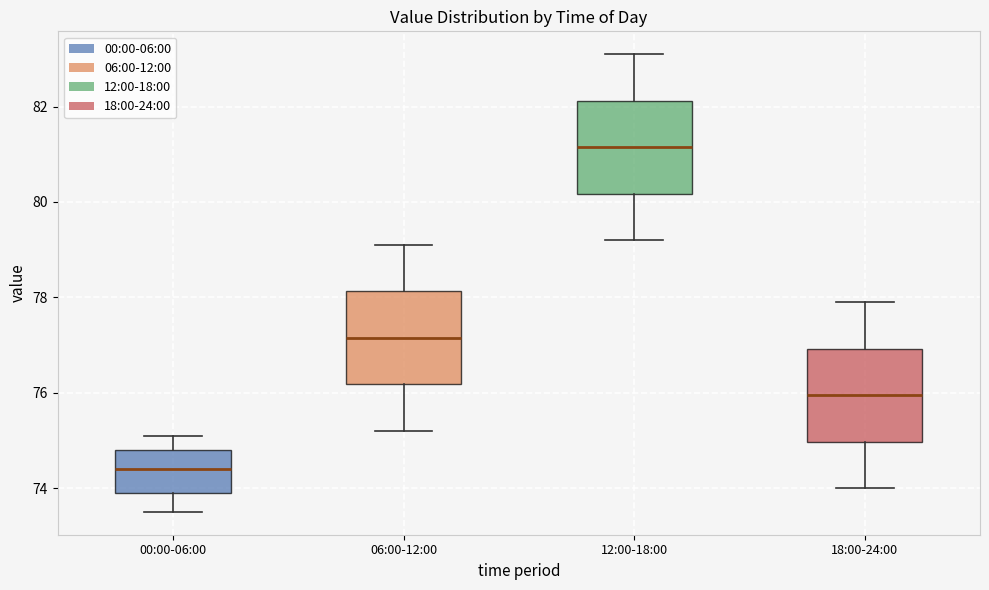

Which box's median line is the highest?

12:00-18:00